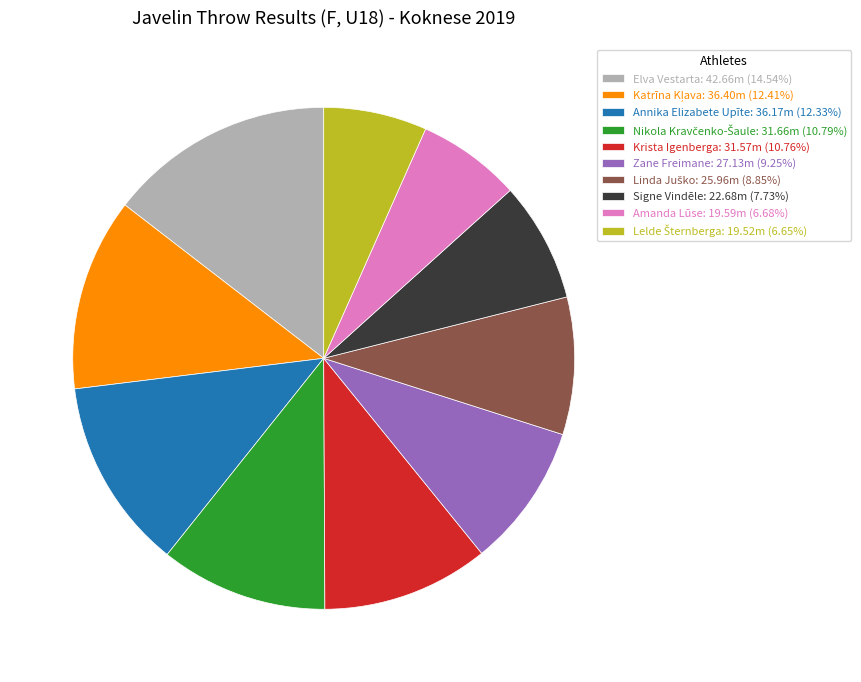

What is the ratio of the value at Amanda Lūse to the value at Krista Igenberga?

0.6